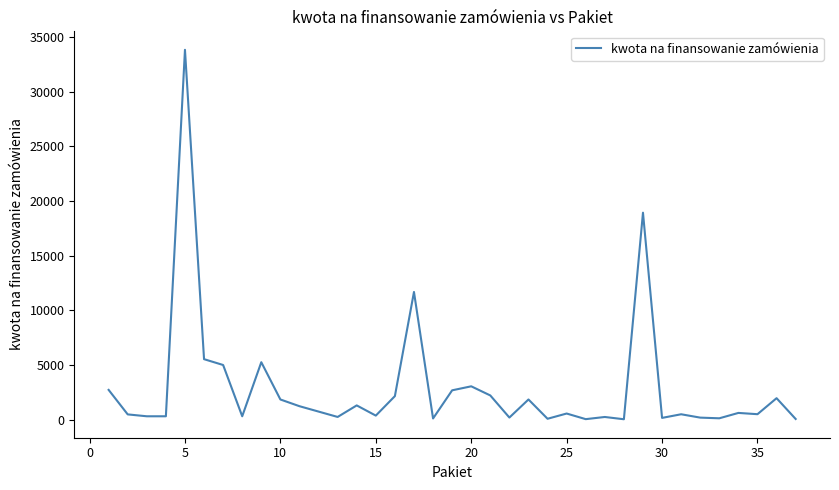

What is the difference between the maximum and minimum values?

33814.4